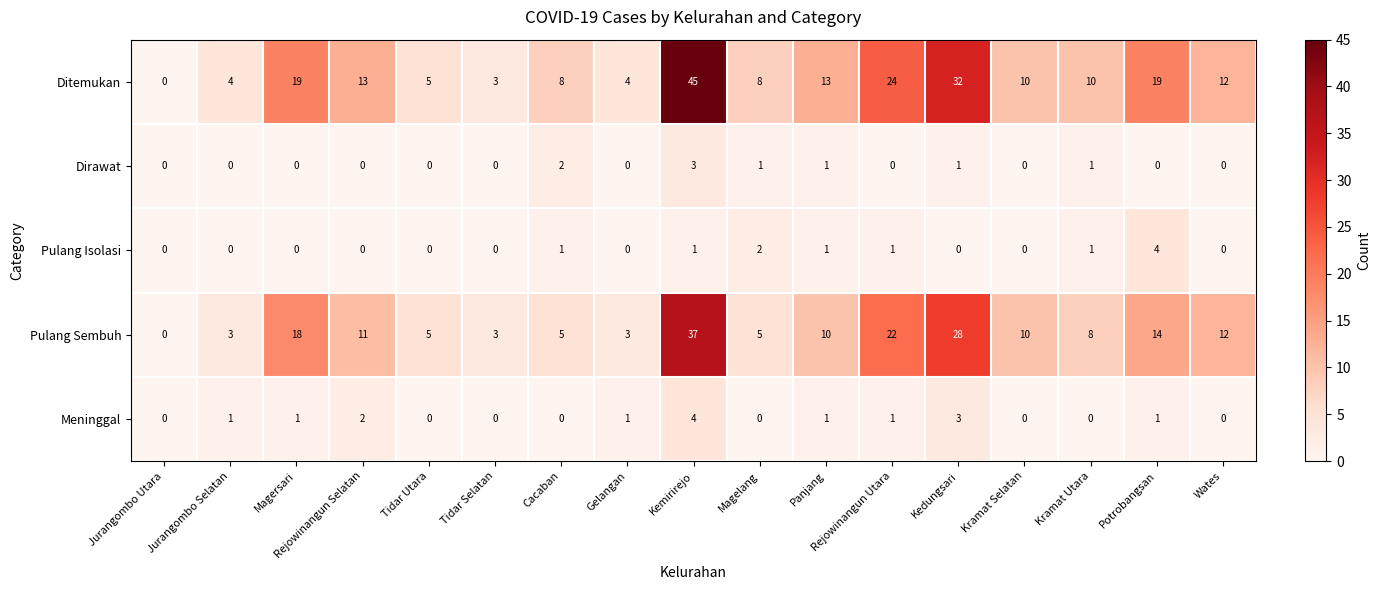

How many values in Meninggal are above zero?

9